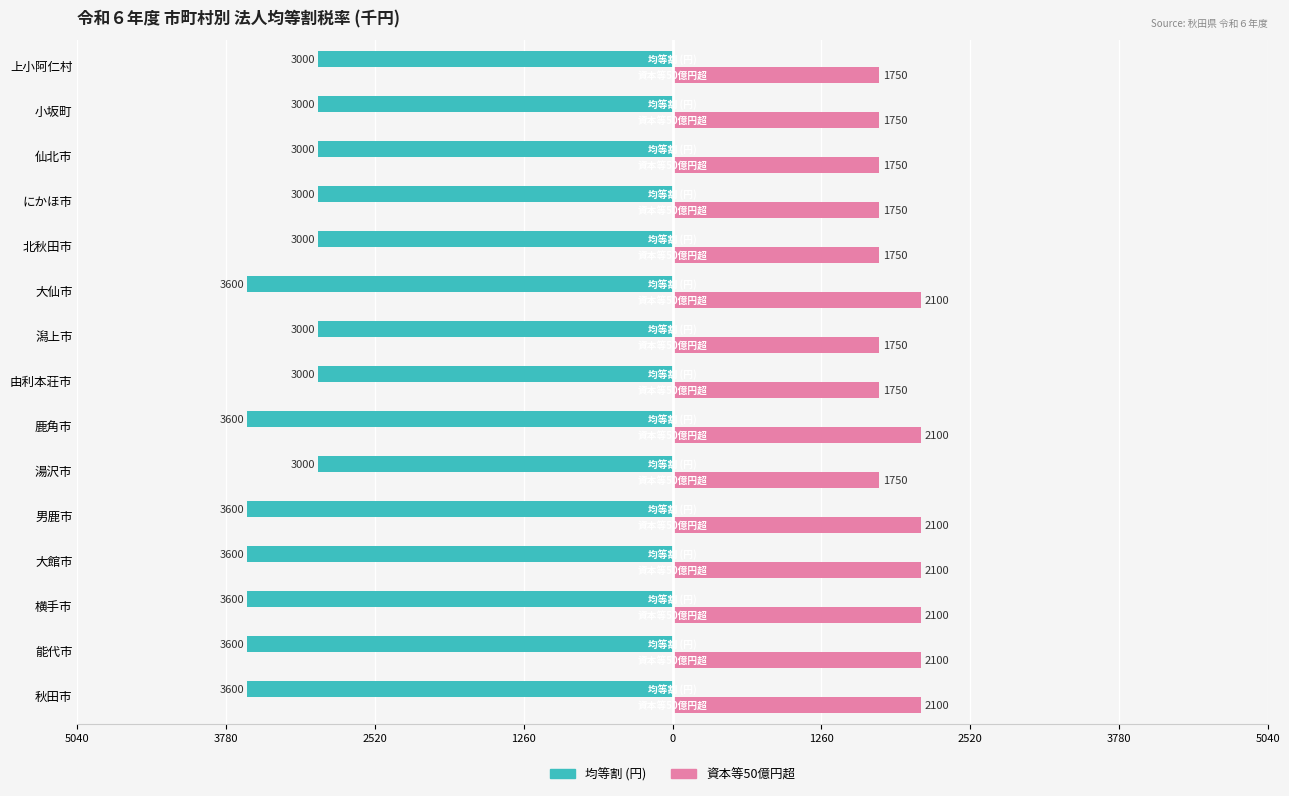

What are all the series names shown in the legend?

均等割 (円), 資本等50億円超